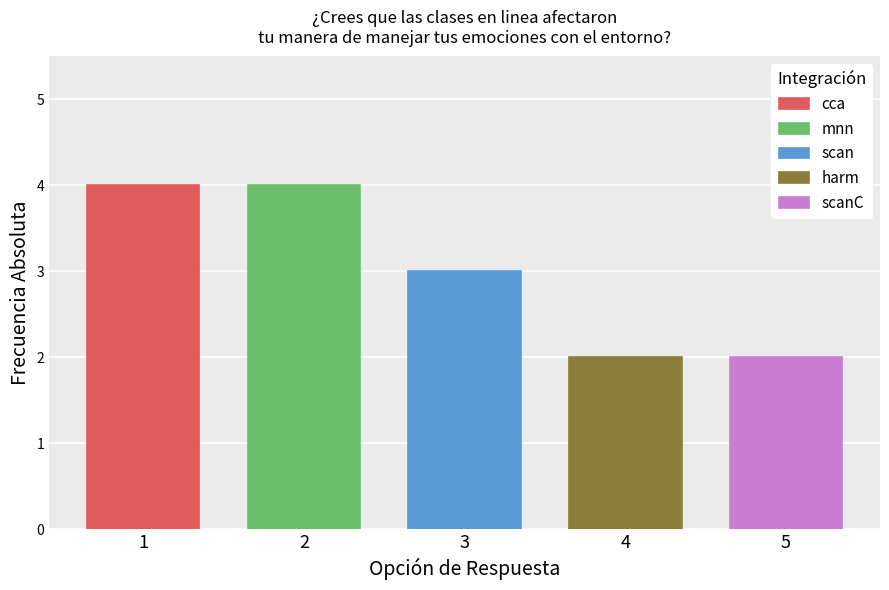

The value at 1 is 6. True or false?

False